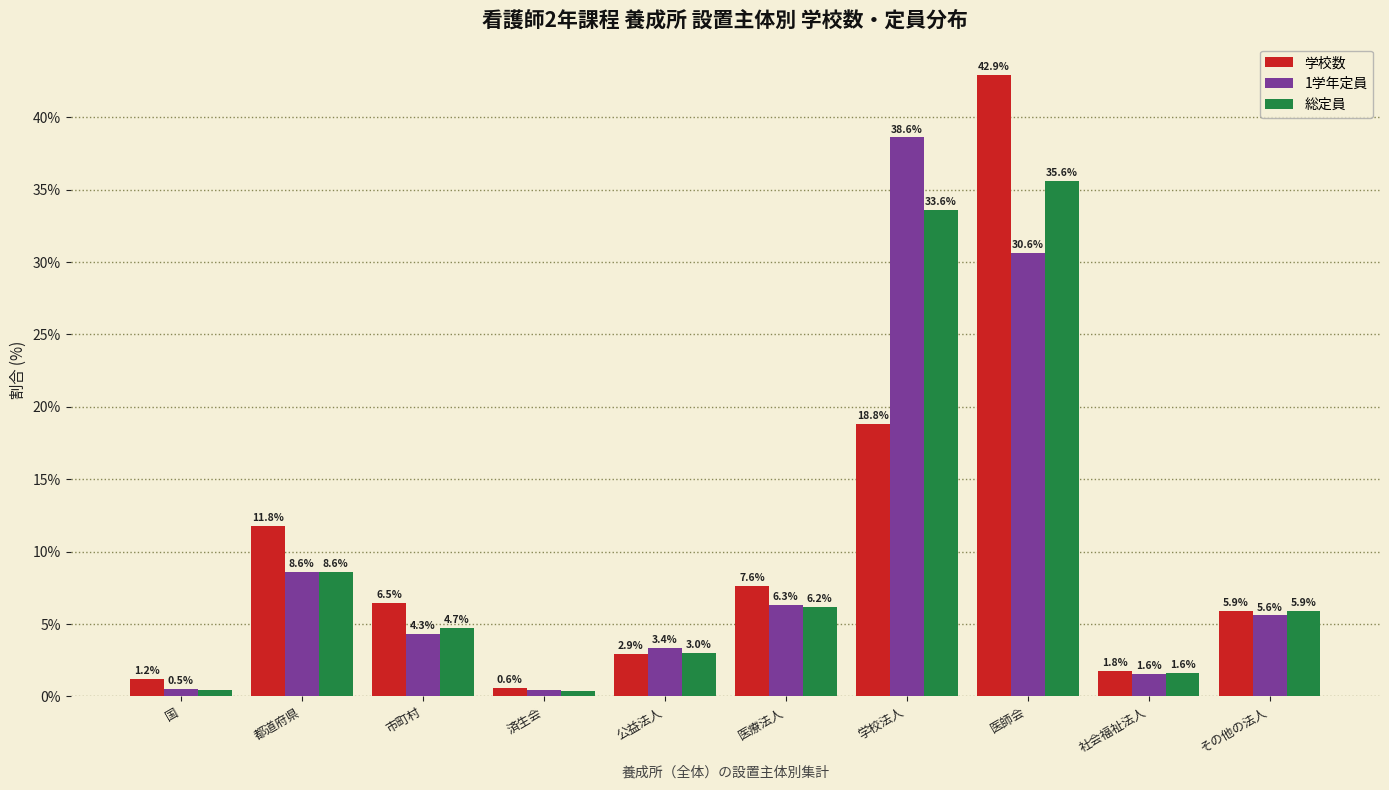

At 国, list the series in order from smallest to largest.

総定員, 1学年定員, 学校数